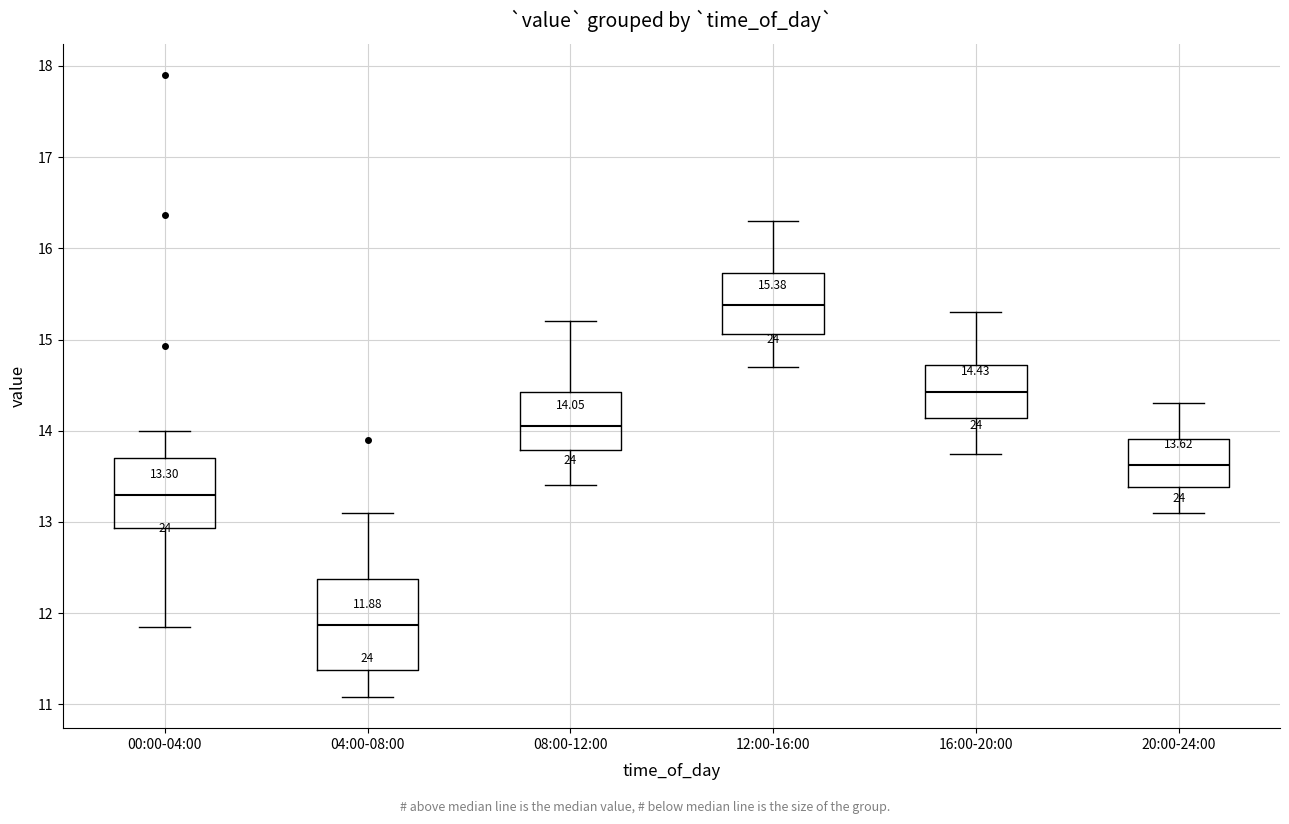

Which box's median line is the lowest?

04:00-08:00